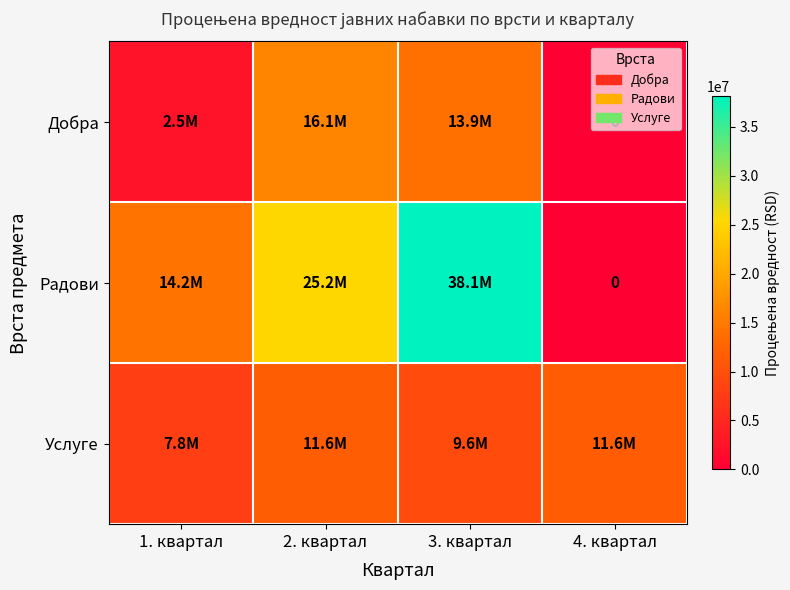

How many categories are shown in the chart?

4